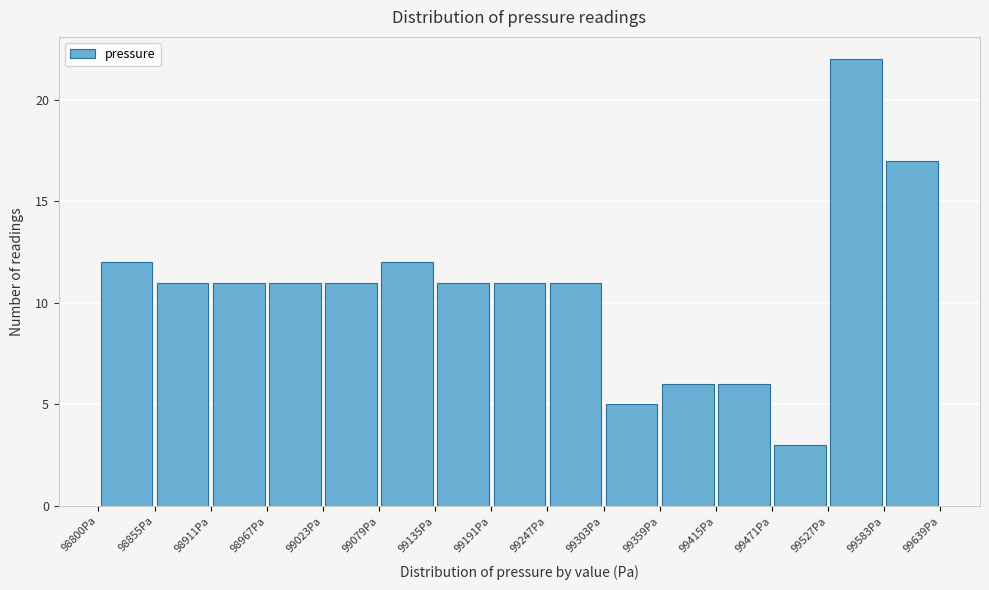

Reading left to right, list every bar in this chart as the range it spans on the x-axis followed by its height. Neither the bar edges nor the heights are printed on the chart, so give them approximately, as read against the axes.

98800 to 98860: 12
98860 to 98910: 11
98910 to 98970: 11
98970 to 99020: 11
99020 to 99080: 11
99080 to 99140: 12
99140 to 99190: 11
99190 to 99250: 11
99250 to 99300: 11
99300 to 99360: 5
99360 to 99420: 6
99420 to 99470: 6
99470 to 99530: 3
99530 to 99580: 22
99580 to 99640: 17